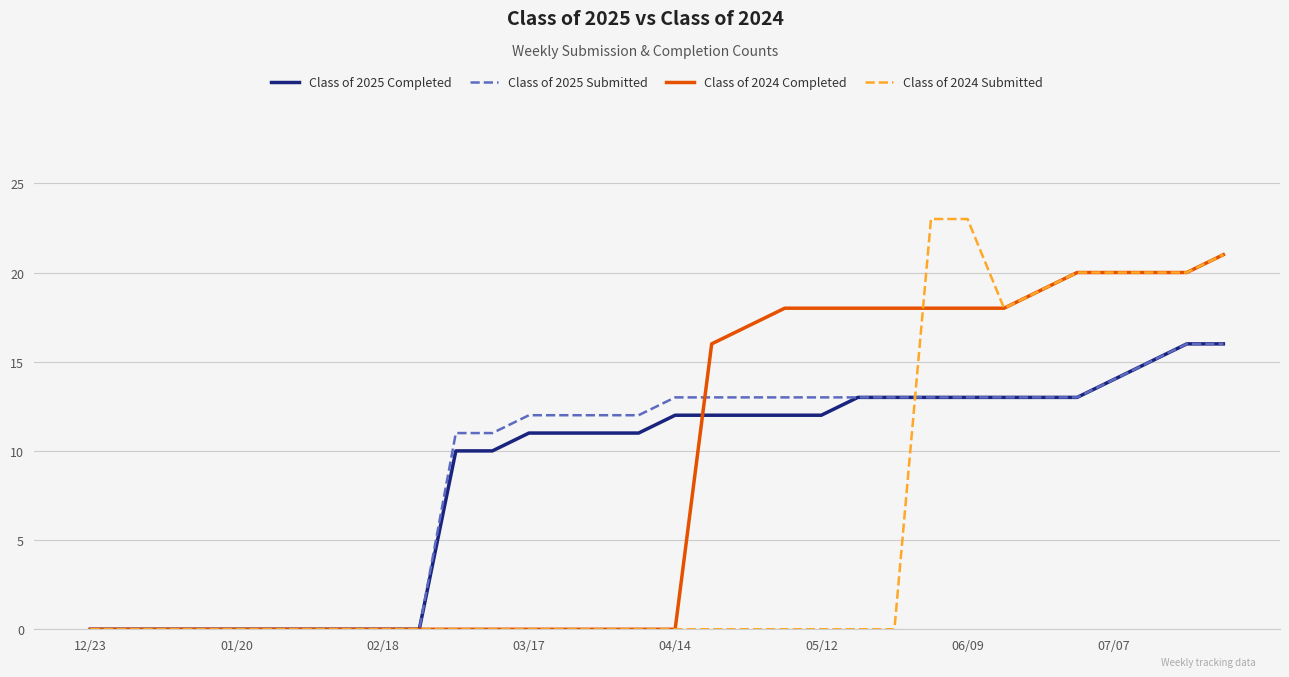

Which series has the largest total across all categories?

Class of 2025 Submitted